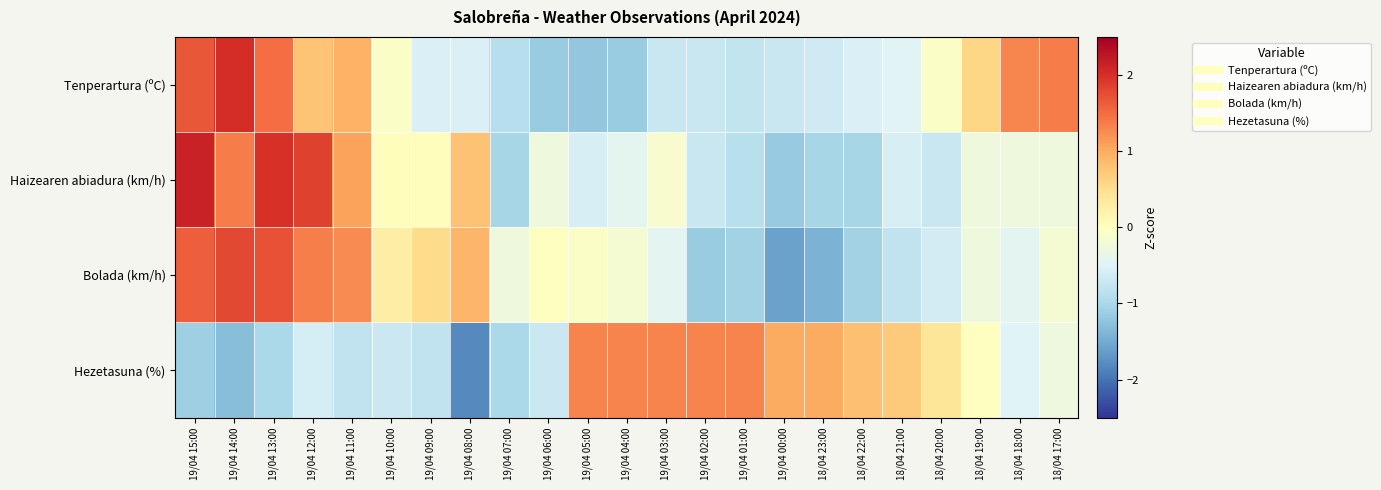

Reading left to right, extract all data points from this chart.

Tenperartura (ºC): 19/04 15:00=1.7	19/04 14:00=2.0	19/04 13:00=1.5	19/04 12:00=0.8	19/04 11:00=1.0	19/04 10:00=-0.1	19/04 09:00=-0.5	19/04 08:00=-0.5	19/04 07:00=-0.9	19/04 06:00=-1.1	19/04 05:00=-1.2	19/04 04:00=-1.1	19/04 03:00=-0.7	19/04 02:00=-0.7	19/04 01:00=-0.8	19/04 00:00=-0.7	18/04 23:00=-0.7	18/04 22:00=-0.5	18/04 21:00=-0.5	18/04 20:00=-0.1	18/04 19:00=0.6	18/04 18:00=1.3	18/04 17:00=1.4
Haizearen abiadura (km/h): 19/04 15:00=2.1	19/04 14:00=1.4	19/04 13:00=2.0	19/04 12:00=1.8	19/04 11:00=1.1	19/04 10:00=0.0	19/04 09:00=0.0	19/04 08:00=0.8	19/04 07:00=-1.0	19/04 06:00=-0.3	19/04 05:00=-0.6	19/04 04:00=-0.4	19/04 03:00=-0.1	19/04 02:00=-0.7	19/04 01:00=-0.9	19/04 00:00=-1.2	18/04 23:00=-1.0	18/04 22:00=-1.0	18/04 21:00=-0.6	18/04 20:00=-0.7	18/04 19:00=-0.3	18/04 18:00=-0.3	18/04 17:00=-0.3
Bolada (km/h): 19/04 15:00=1.6	19/04 14:00=1.8	19/04 13:00=1.7	19/04 12:00=1.3	19/04 11:00=1.3	19/04 10:00=0.3	19/04 09:00=0.5	19/04 08:00=0.9	19/04 07:00=-0.3	19/04 06:00=0.0	19/04 05:00=-0.1	19/04 04:00=-0.2	19/04 03:00=-0.4	19/04 02:00=-1.1	19/04 01:00=-1.1	19/04 00:00=-1.6	18/04 23:00=-1.4	18/04 22:00=-1.1	18/04 21:00=-0.8	18/04 20:00=-0.6	18/04 19:00=-0.3	18/04 18:00=-0.4	18/04 17:00=-0.2
Hezetasuna (%): 19/04 15:00=-1.1	19/04 14:00=-1.3	19/04 13:00=-1.0	19/04 12:00=-0.6	19/04 11:00=-0.8	19/04 10:00=-0.7	19/04 09:00=-0.8	19/04 08:00=-1.8	19/04 07:00=-1.0	19/04 06:00=-0.7	19/04 05:00=1.3	19/04 04:00=1.3	19/04 03:00=1.3	19/04 02:00=1.3	19/04 01:00=1.3	19/04 00:00=1.0	18/04 23:00=1.0	18/04 22:00=0.8	18/04 21:00=0.7	18/04 20:00=0.4	18/04 19:00=0.0	18/04 18:00=-0.5	18/04 17:00=-0.3